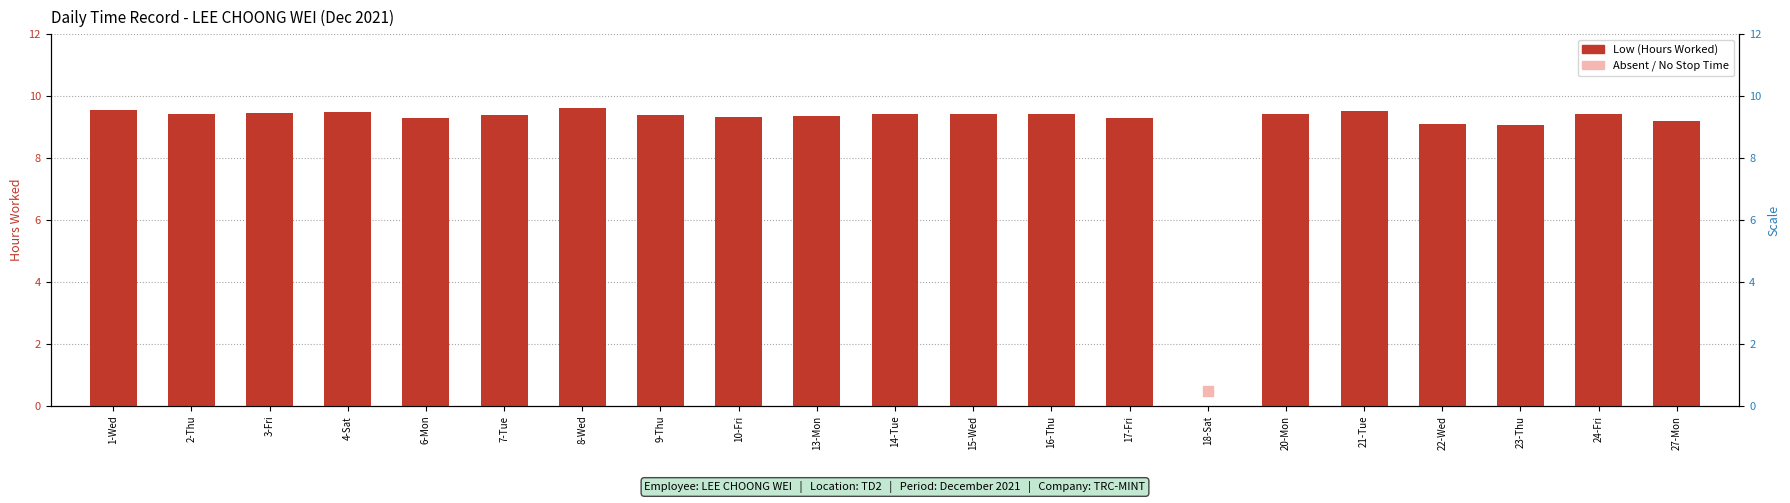

Which has a higher value, 10-Fri or 6-Mon?

10-Fri